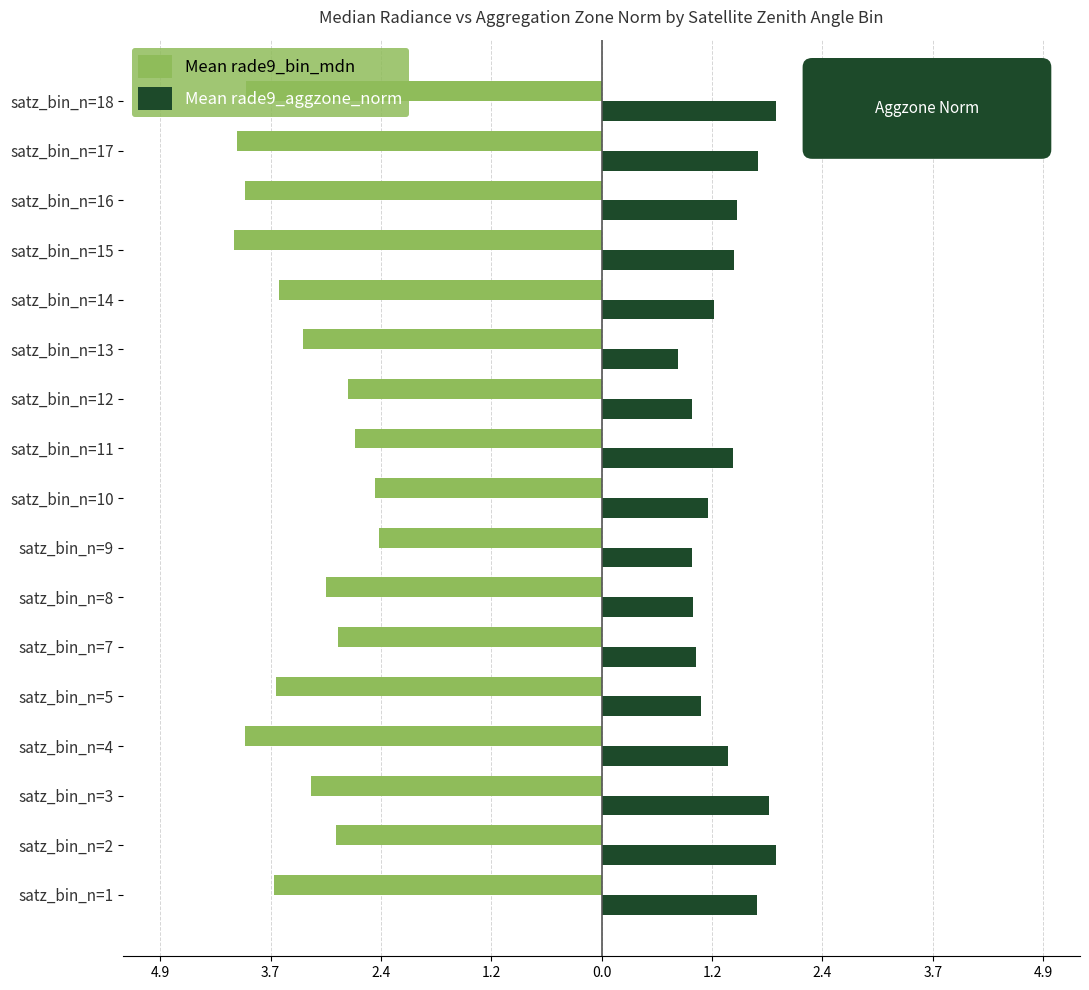

What are all the series names shown in the legend?

Mean rade9_bin_mdn, Mean rade9_aggzone_norm